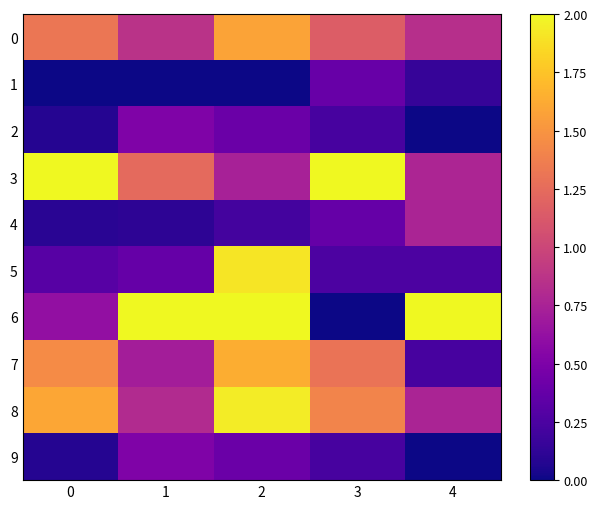

Which series has the largest range (max minus min)?

6